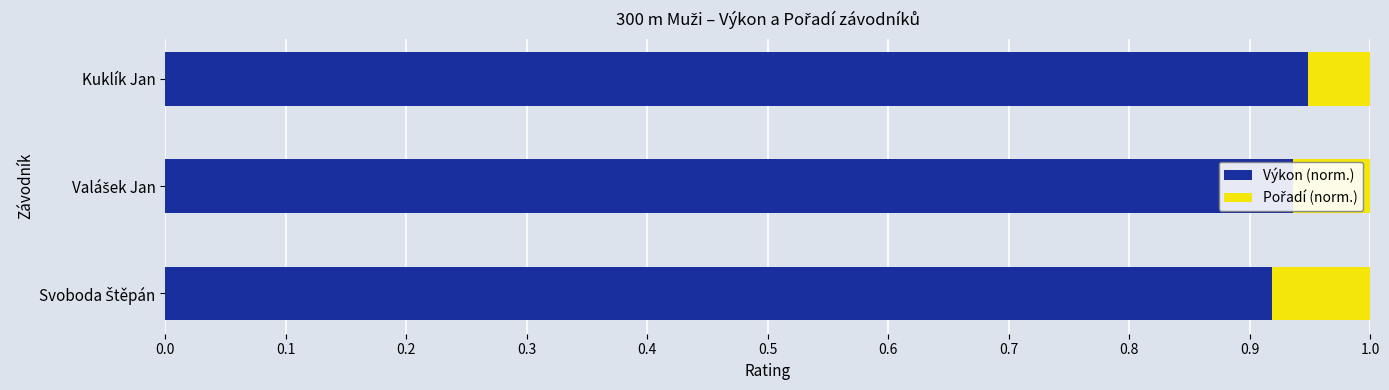

What are all the series names shown in the legend?

Výkon (norm.), Pořadí (norm.)